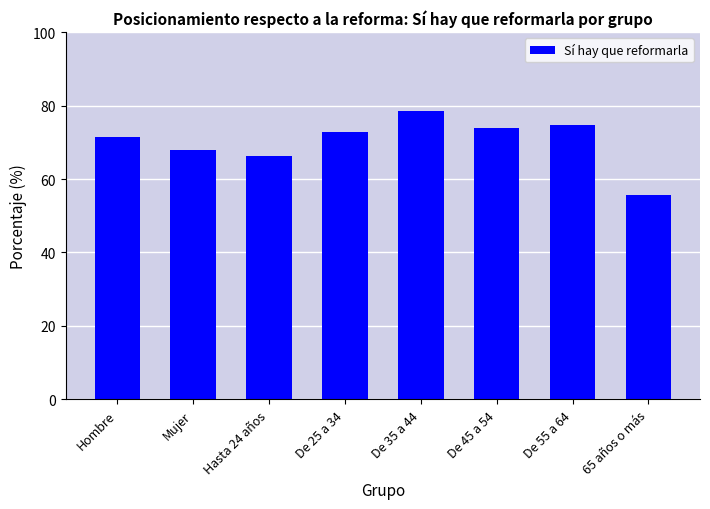

Read the value at Mujer.

67.9